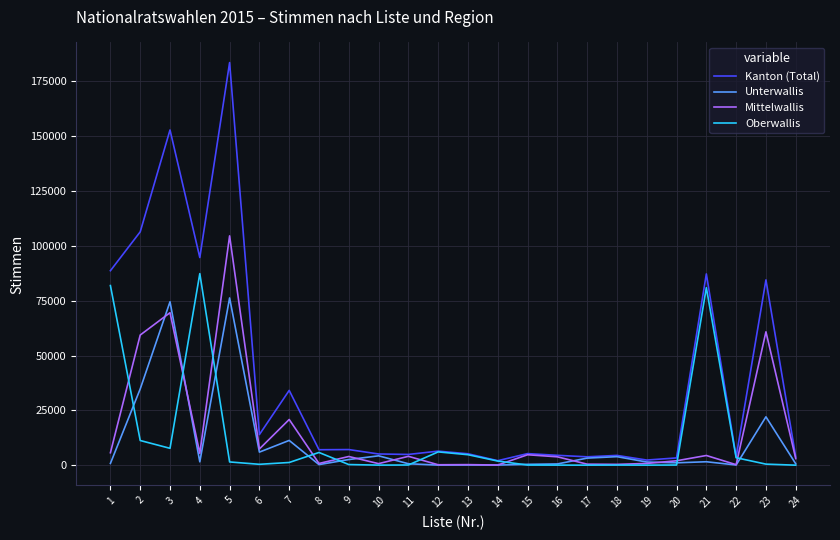

Where does the Oberwallis series first go above 1247?

1